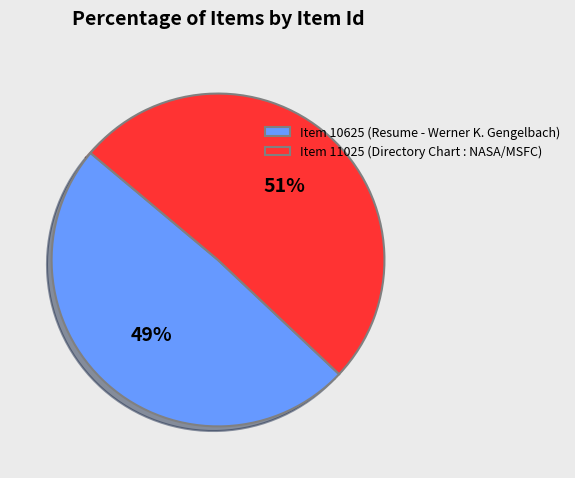

Rank the categories by value from lowest to highest.

Item 10625 (Resume - Werner K. Gengelbach), Item 11025 (Directory Chart : NASA/MSFC)